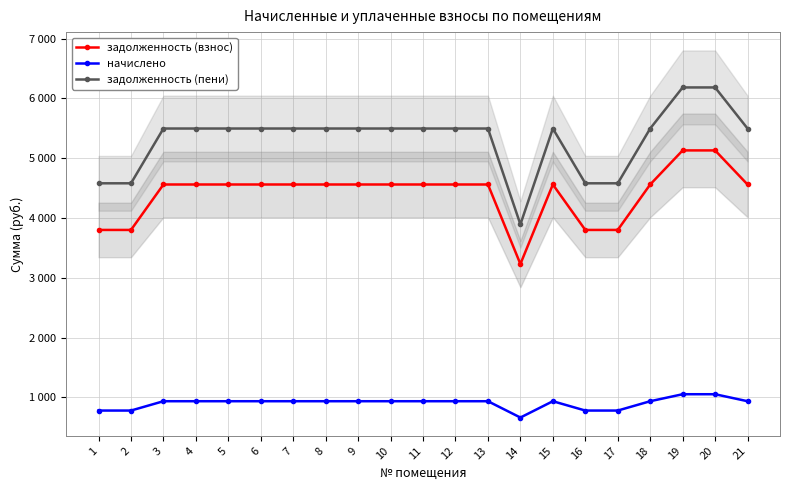

Between 18 and 3, which is larger?

18